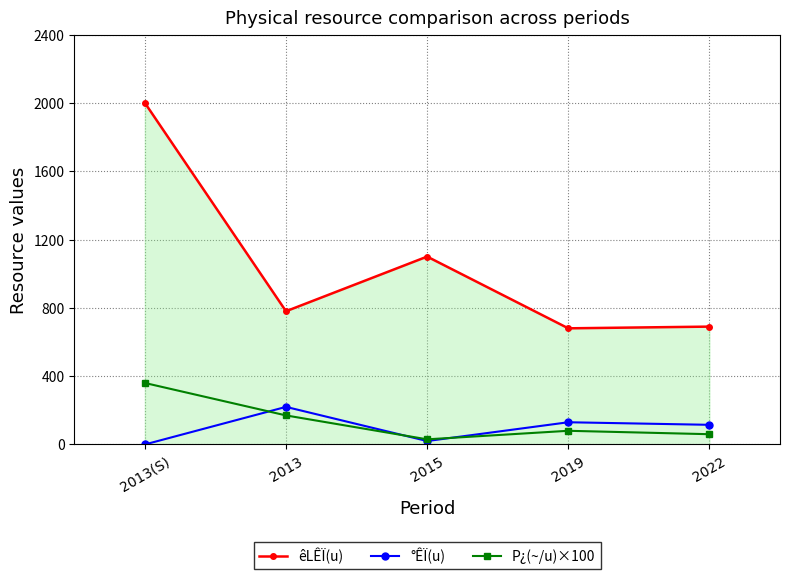

True or false: °ÊÏ(u) has more than 2 points higher than both neighbors.

False